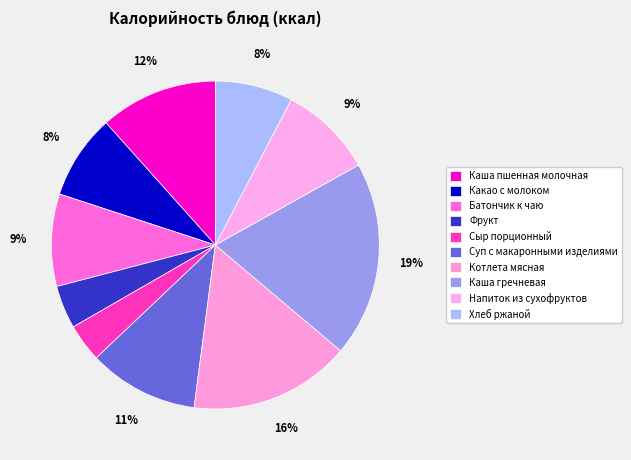

How many slices are in this pie chart?

10